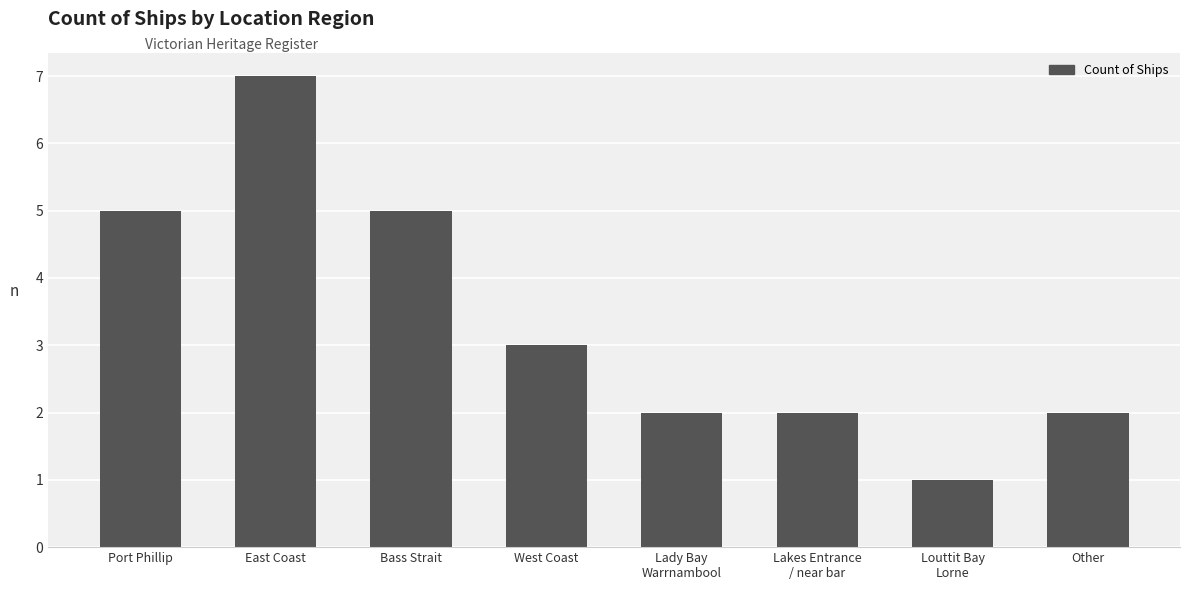

What is the value of the 8th bar from the left?

2